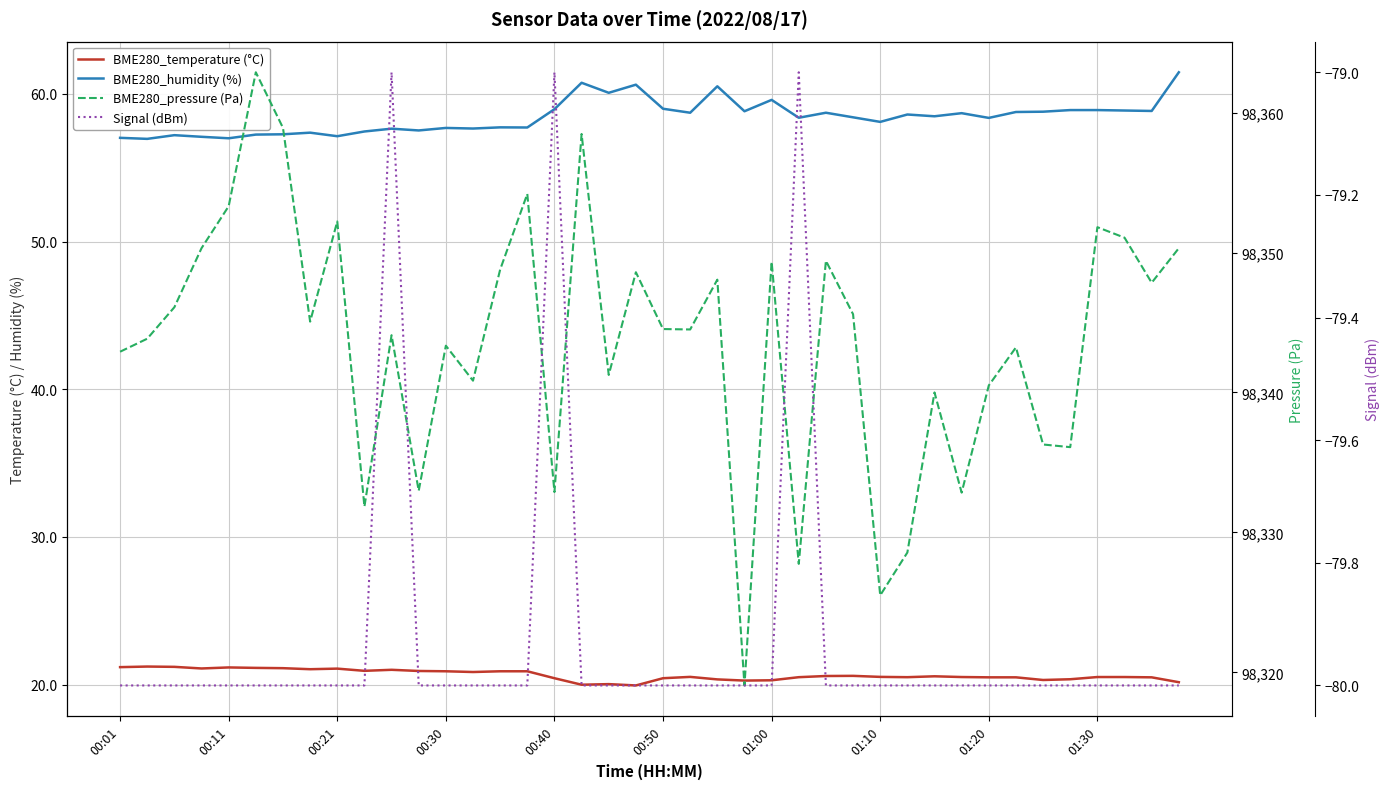

Does the chart display data point markers on the line(s)?

No